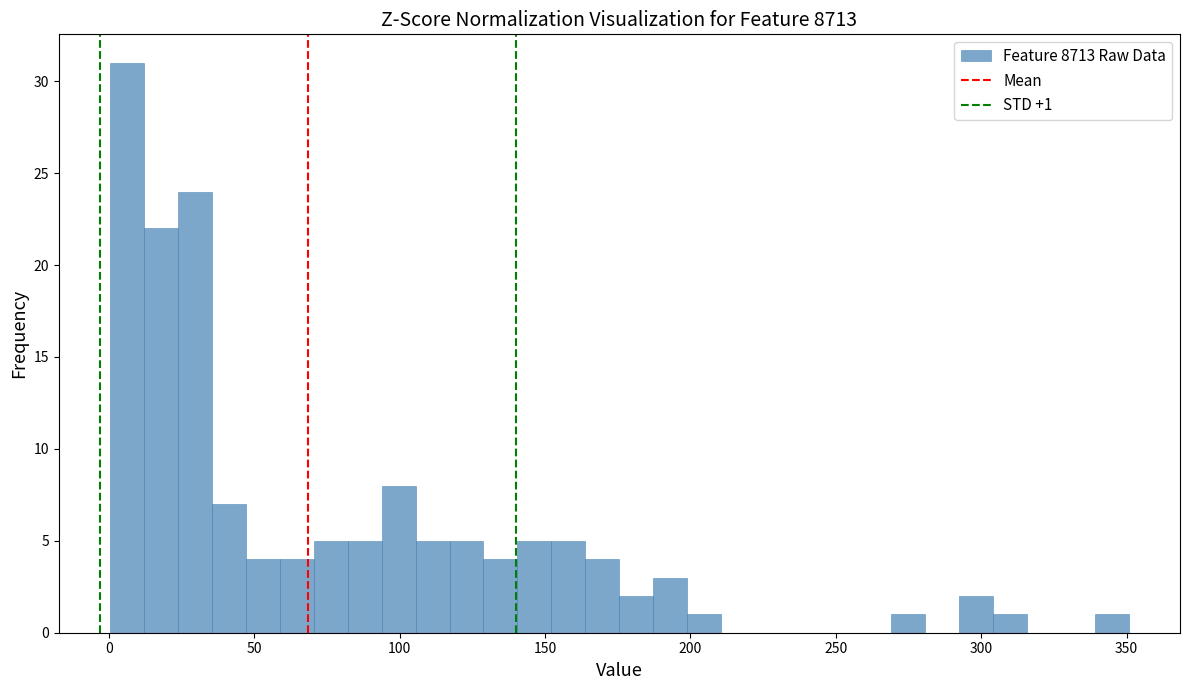

Read against the x-axis, roughly where is the centre of the tallest bar?

5